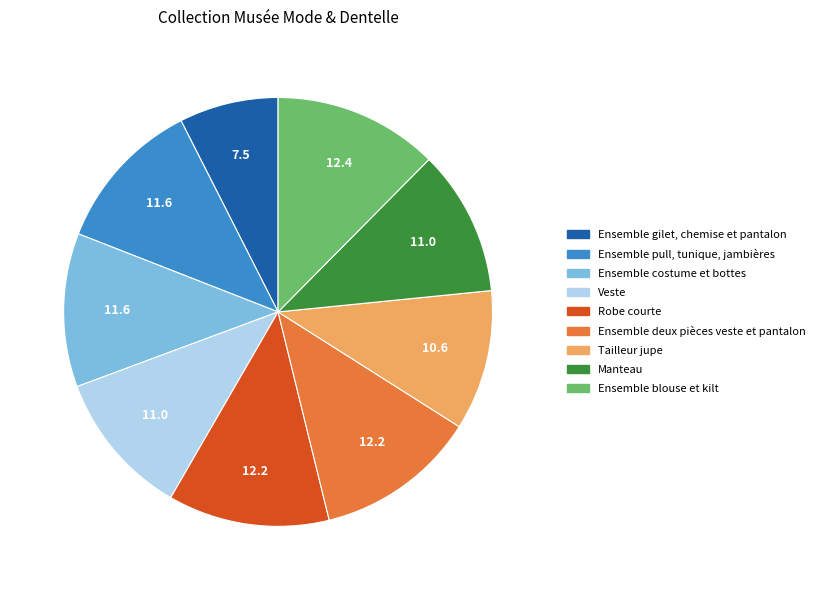

Which category has the smallest portion of the pie?

Ensemble gilet, chemise et pantalon